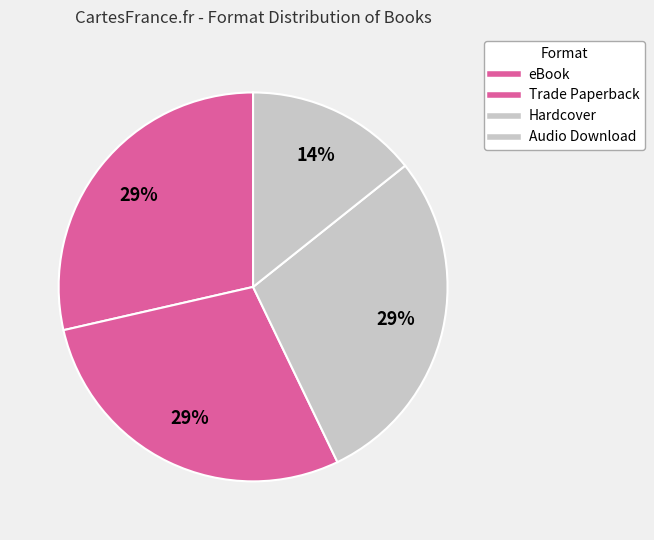

What is the change in value from eBook to Audio Download?

-17